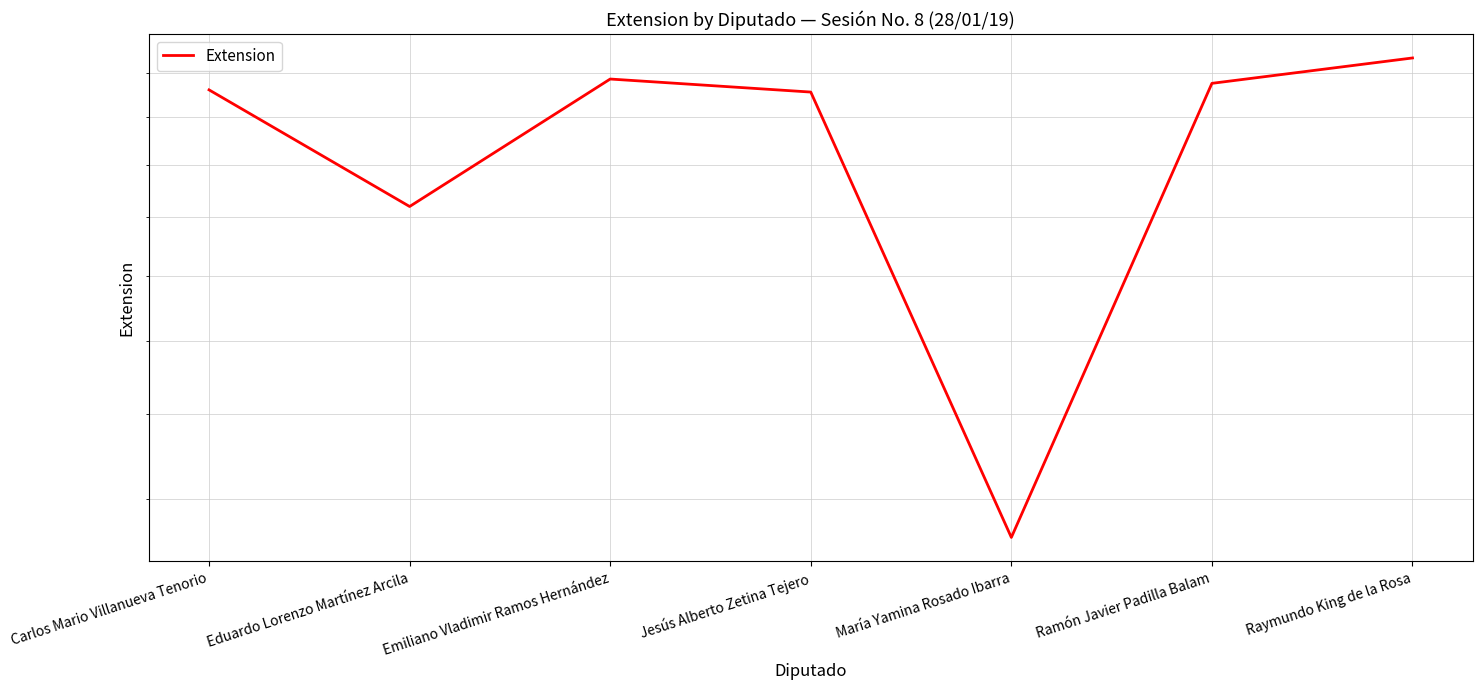

The chart shows a value of 255 at Ramón Javier Padilla Balam. True or false?

True